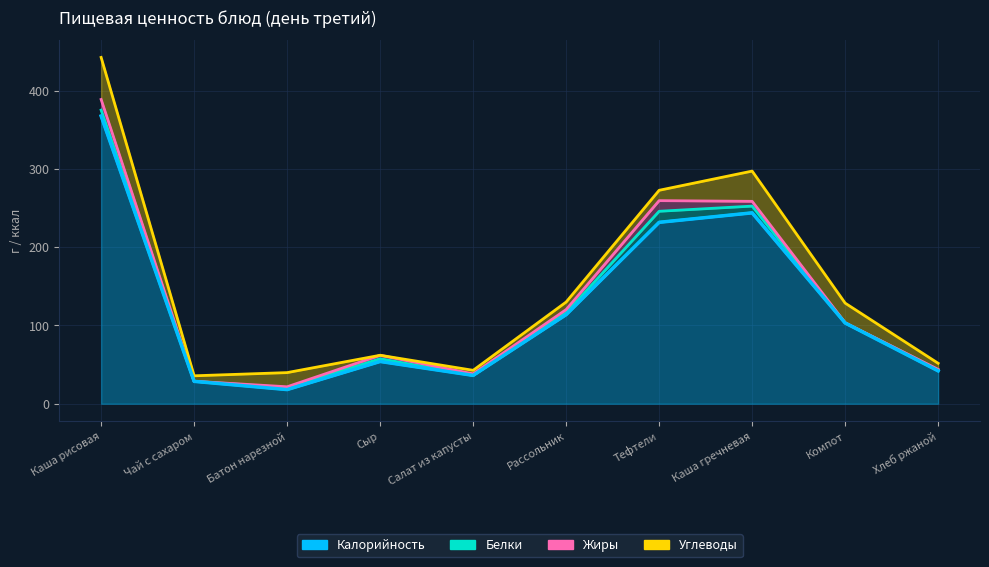

At which category does the chart reach its peak across all series?

Каша рисовая